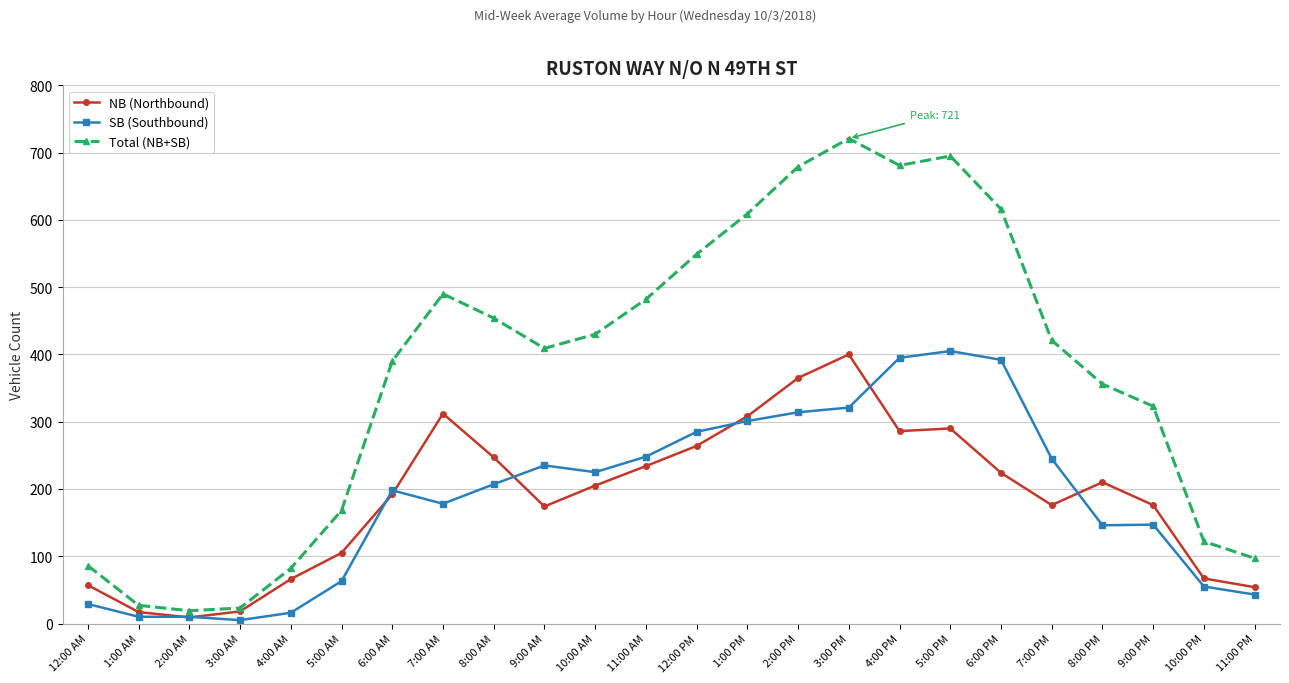

What is the maximum value for NB (Northbound)?

400